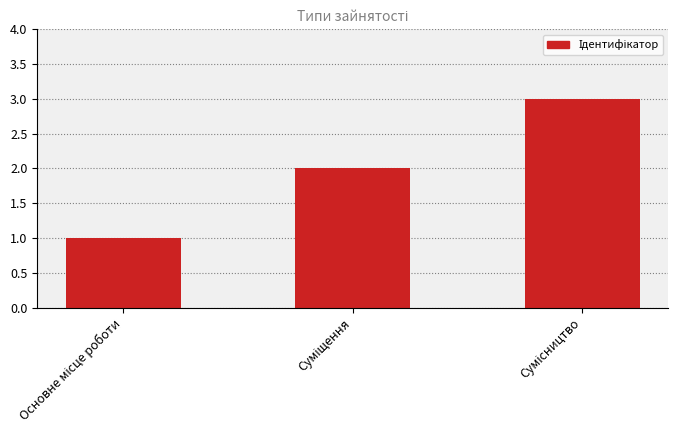

What is the sum of all values?

6